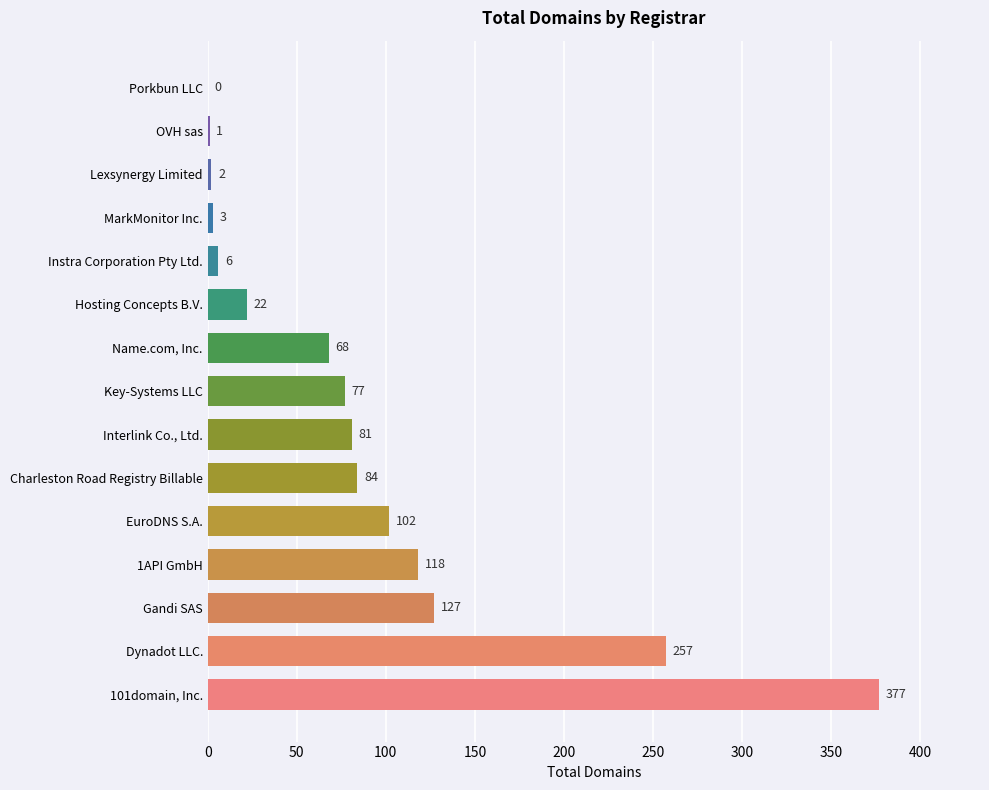

True or false: the data shows 127 at Gandi SAS.

True